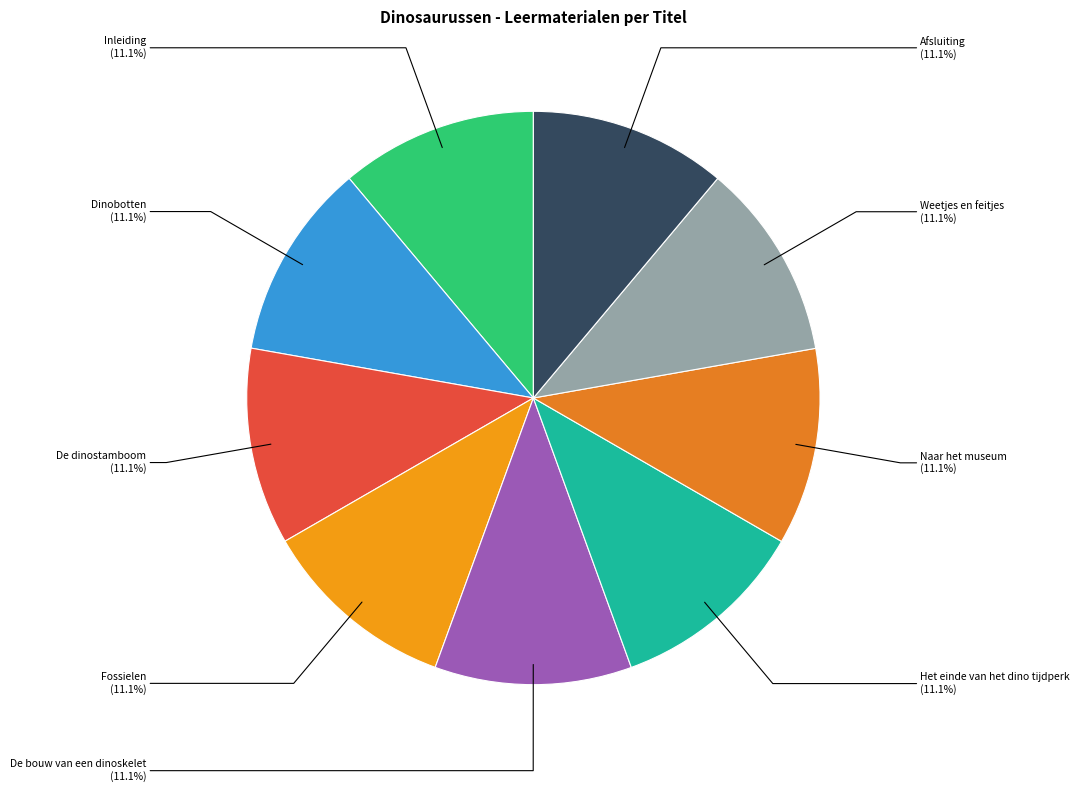

Does any single category account for the majority?

No